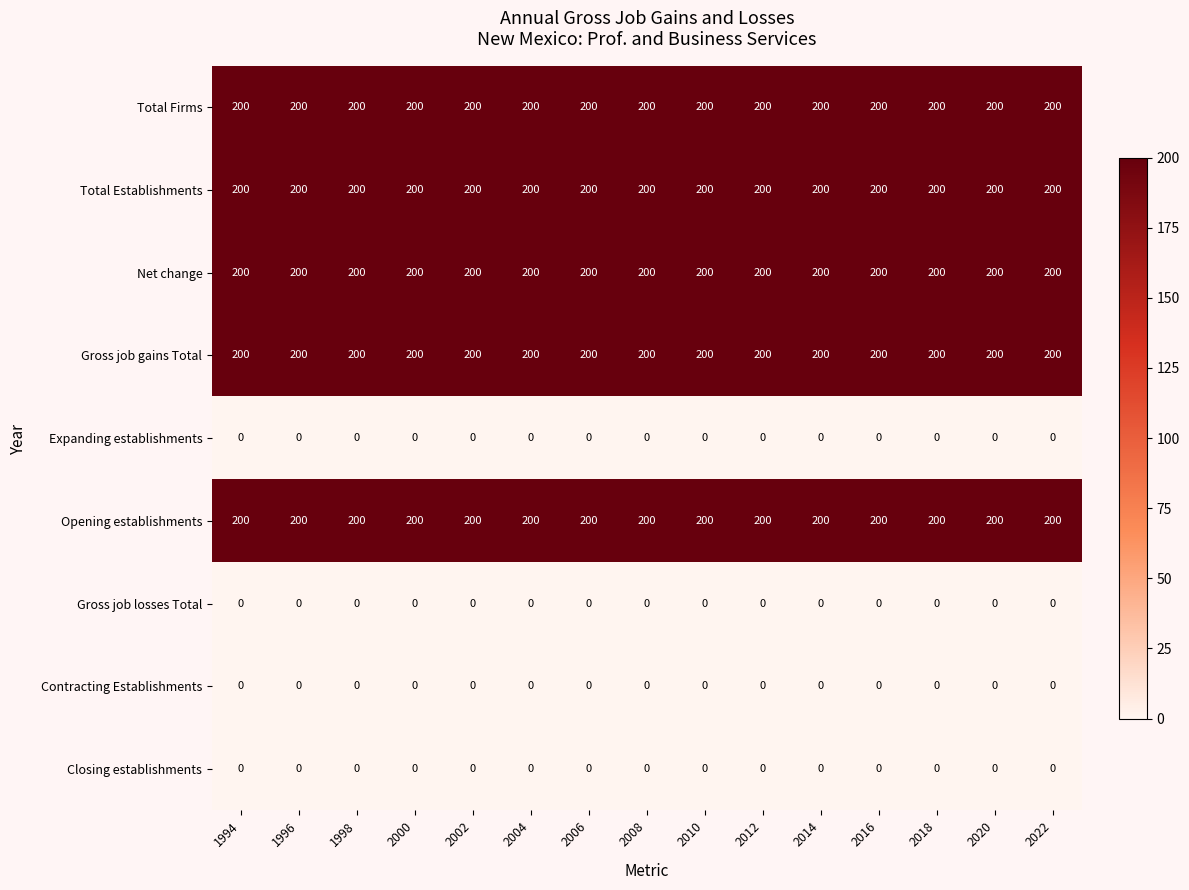

The Gross job gains Total series shows 91 at 1994. True or false?

False